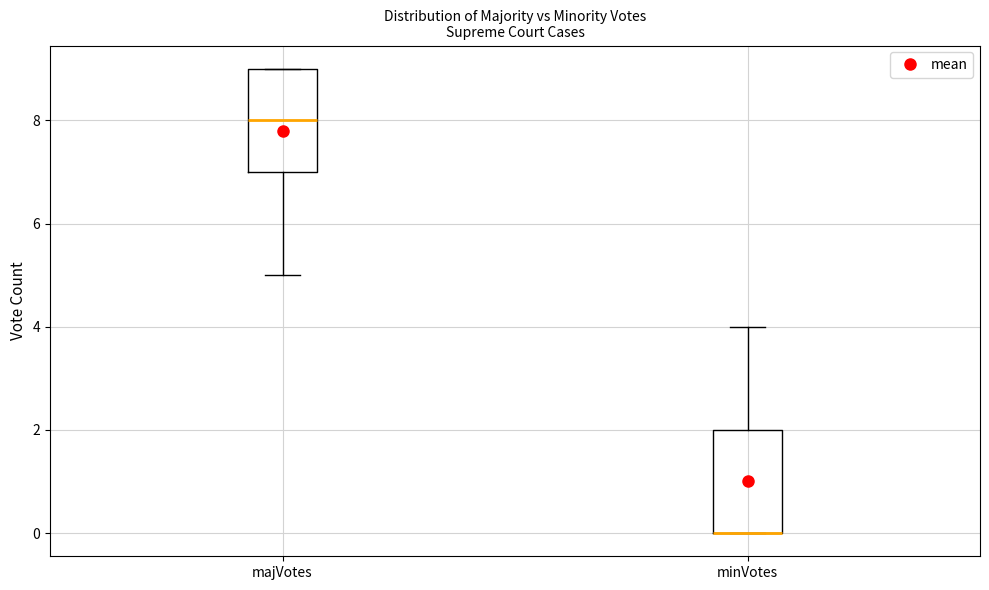

Reading left to right, read every box against the y-axis: the position of its median line, the range the box covers, and the ends of its whiskers. The values are not printed on the chart, so give them approximately, as read against the axis.

majVotes: median 8, box 7 to 9, whiskers 5 to 9
minVotes: median 0 (drawn on the box's lower edge), box 0 to 2, whiskers 0 to 4